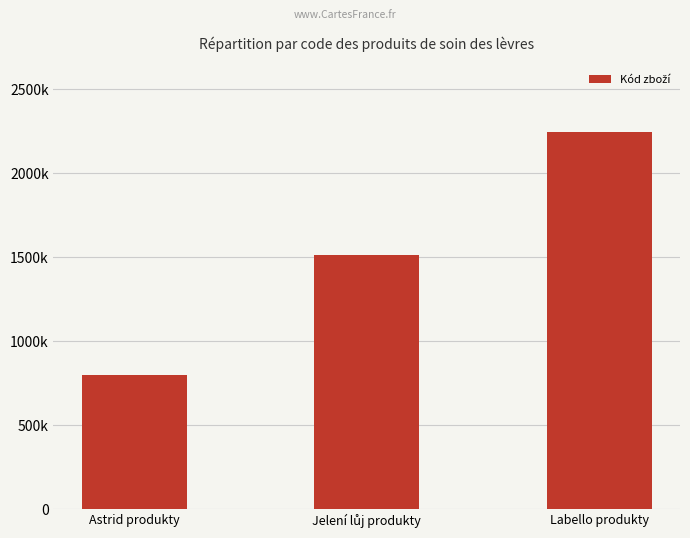

Does the chart contain any negative values?

No